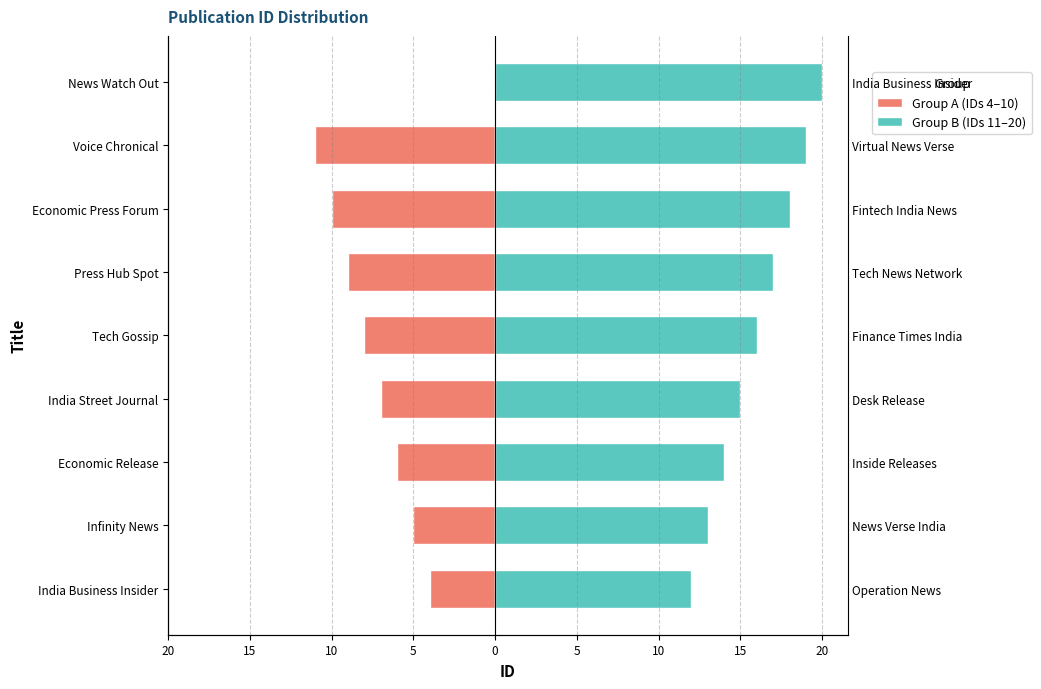

Reading left to right, list all the values displayed in this chart.

Group A (IDs 4–10): -4	-5	-6	-7	-8	-9	-10	-11	0
Group B (IDs 11–20): 12	13	14	15	16	17	18	19	20